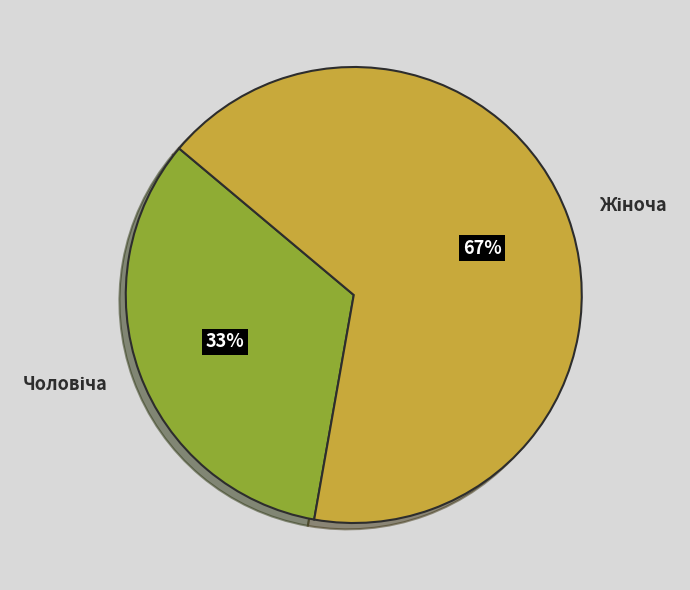

Is there a majority slice in this chart?

Yes